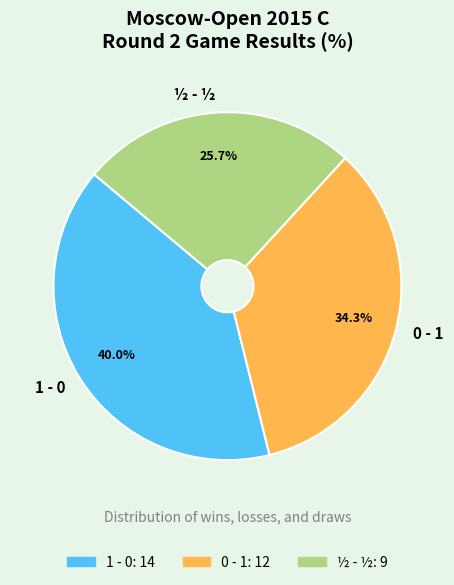

Is the sum of ½ - ½ and 1 - 0 greater than half?

Yes